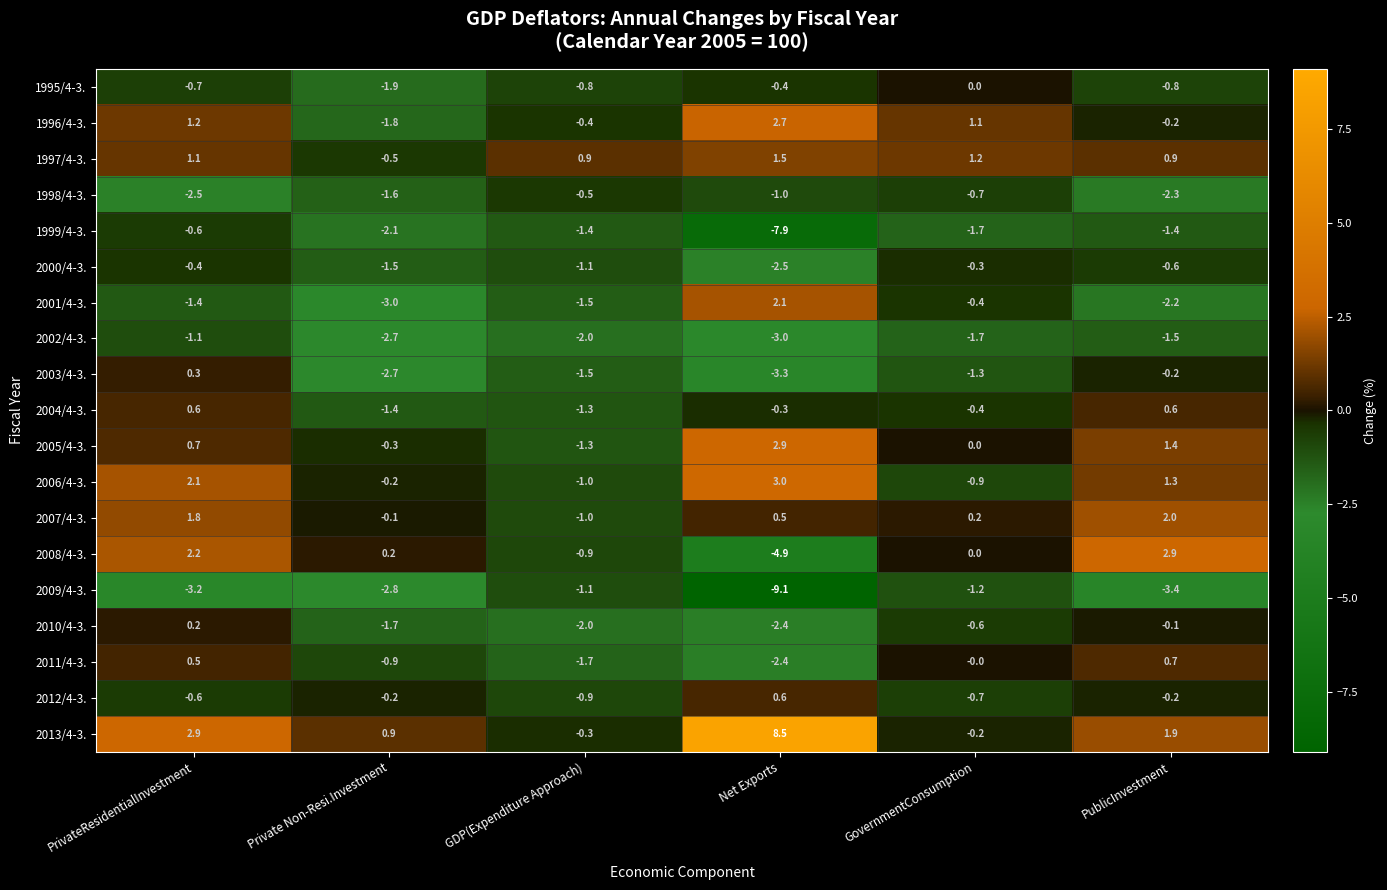

At which category does the chart reach its minimum across all series?

Net Exports